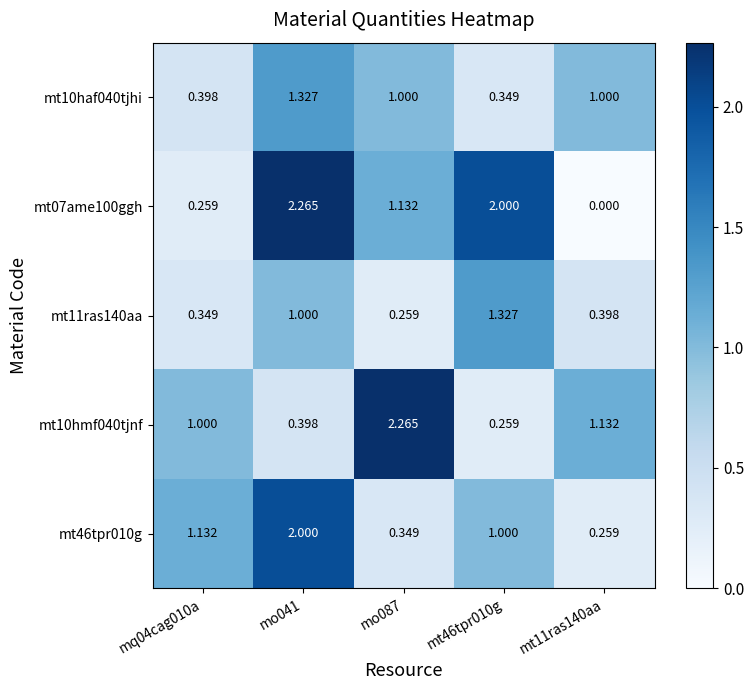

What is the difference between the mt10haf040tjhi values at mt46tpr010g and mo087?

0.7